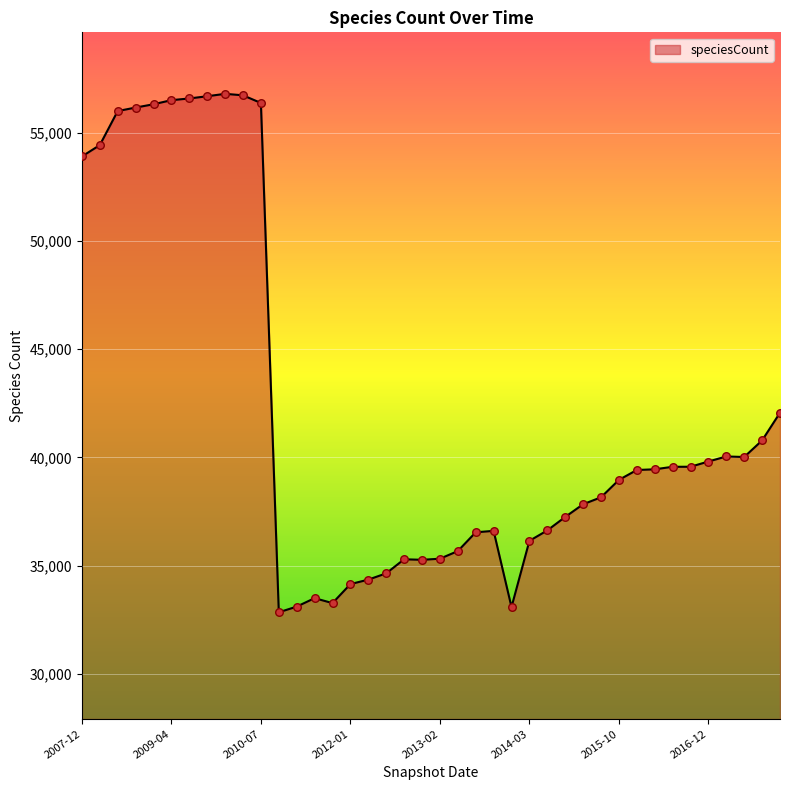

What is the minimum value shown in the chart?

32851